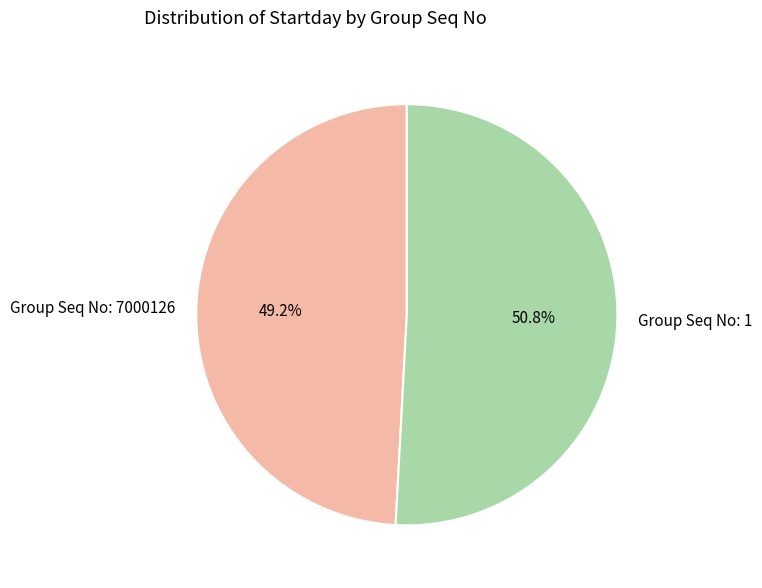

Which slice represents more than half of the pie?

Group Seq No: 1